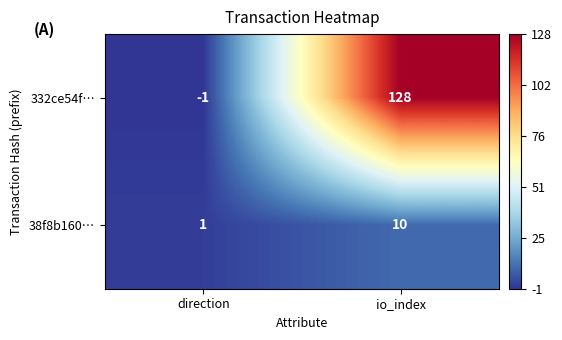

List the series in order of their overall mean, lowest first.

38f8b160…, 332ce54f…